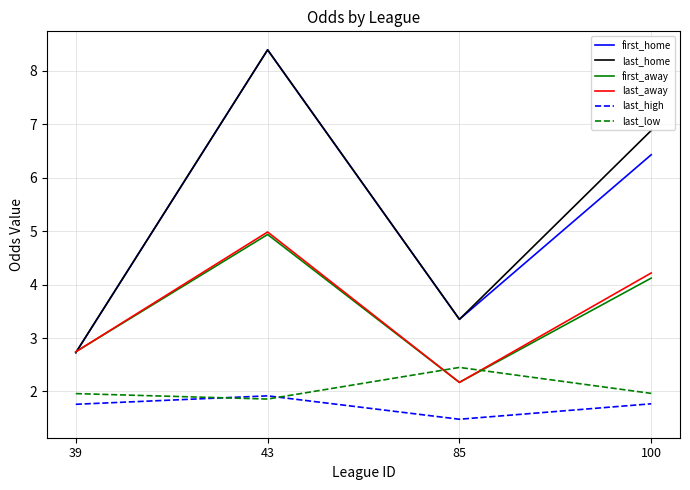

True or false: first_home and last_high cross at least once.

False